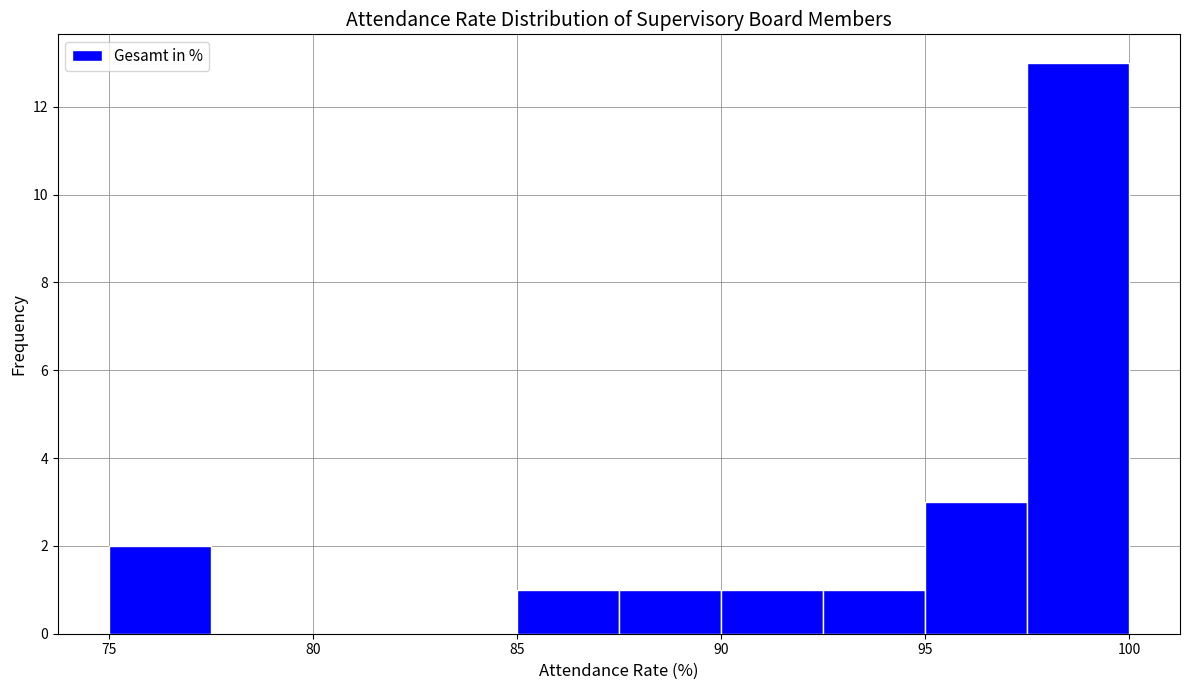

Reading left to right, transcribe this chart: for each bar, give the range it covers on the x-axis and its height. The values are not printed on the chart, so give them approximately, as read against the axis.

75.0 to 77.5: 2
77.5 to 80.0: 0
80.0 to 82.5: 0
82.5 to 85.0: 0
85.0 to 87.5: 1
87.5 to 90.0: 1
90.0 to 92.5: 1
92.5 to 95.0: 1
95.0 to 97.5: 3
97.5 to 100.0: 13